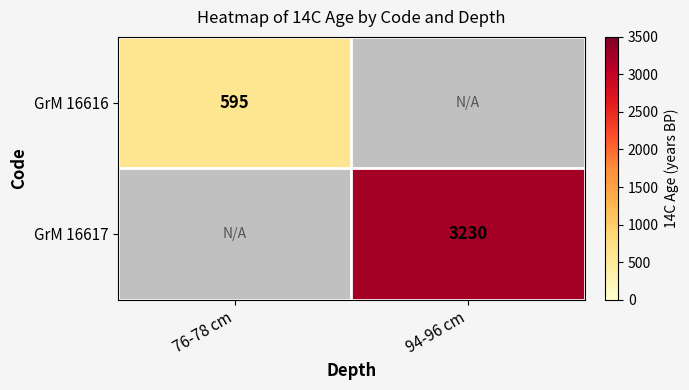

The GrM 16617 series shows 3230 at 94-96 cm. True or false?

True